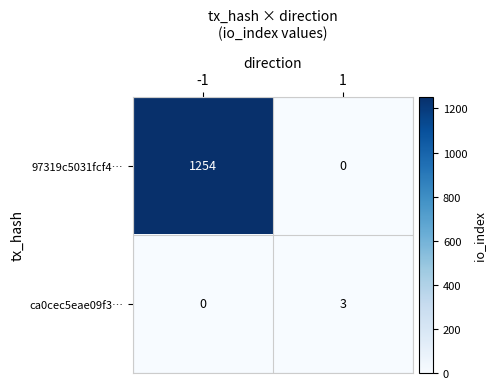

What is the maximum value for ca0cec5eae09f3…?

3